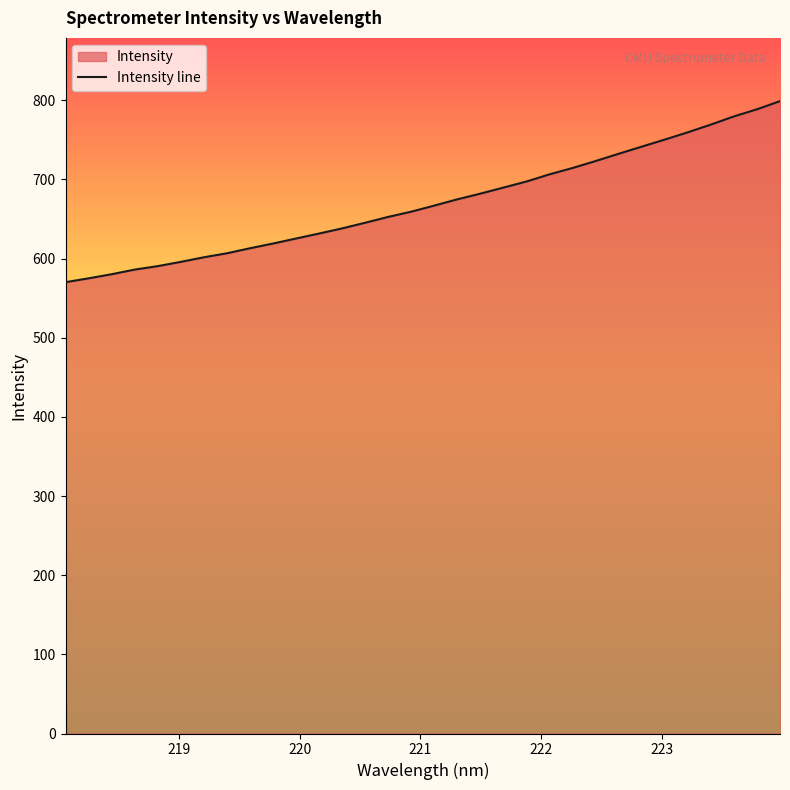

What is the difference between the maximum and minimum values?

228.8